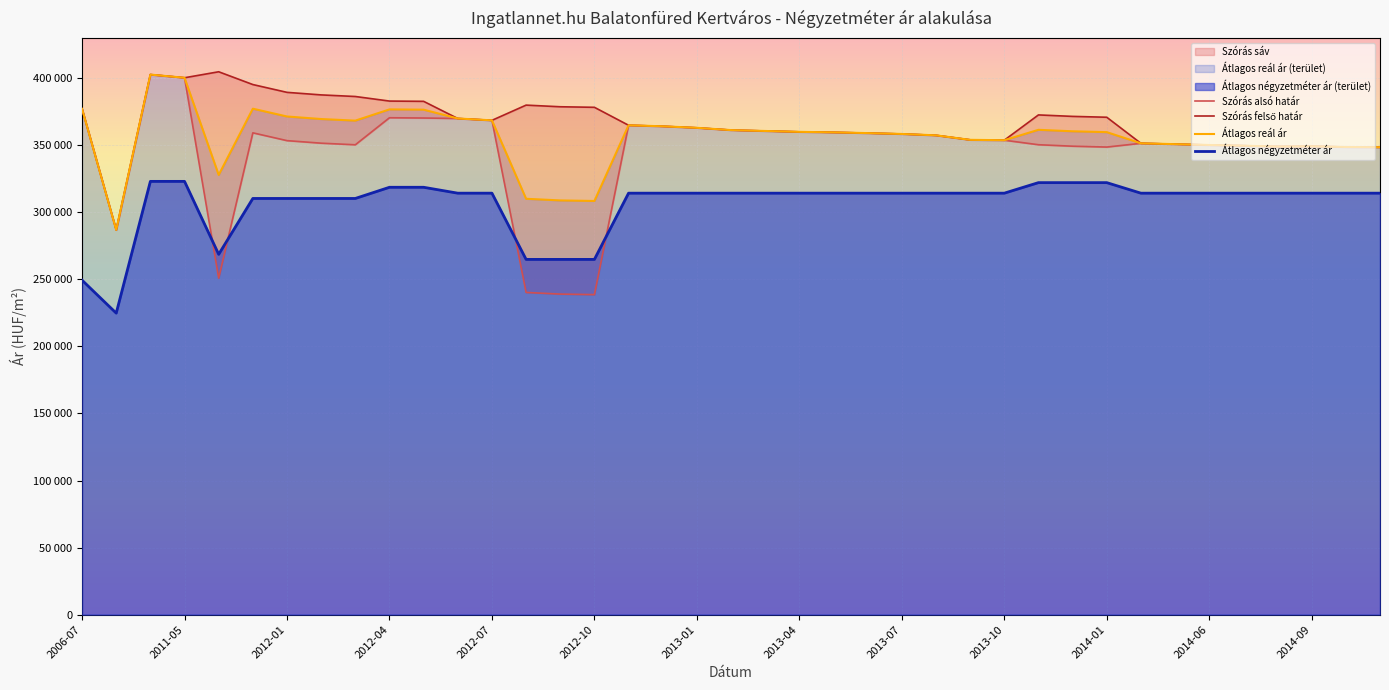

Which series has the widest spread of values?

Szórás alsó határ